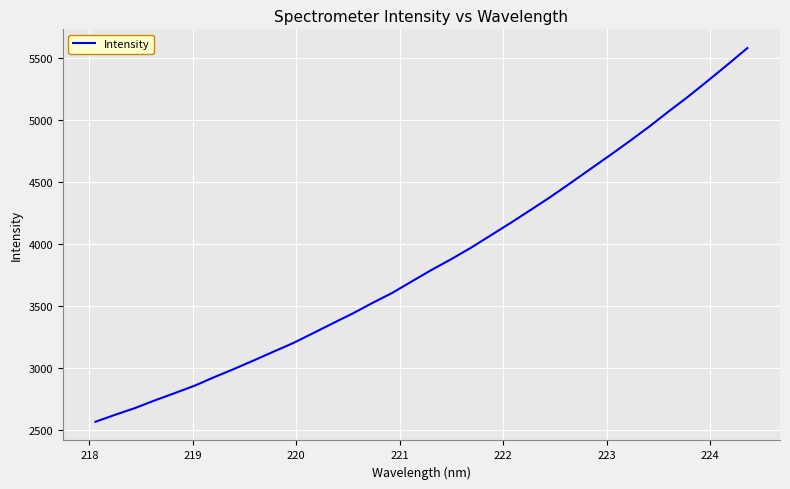

What is the greatest value displayed?

5582.5